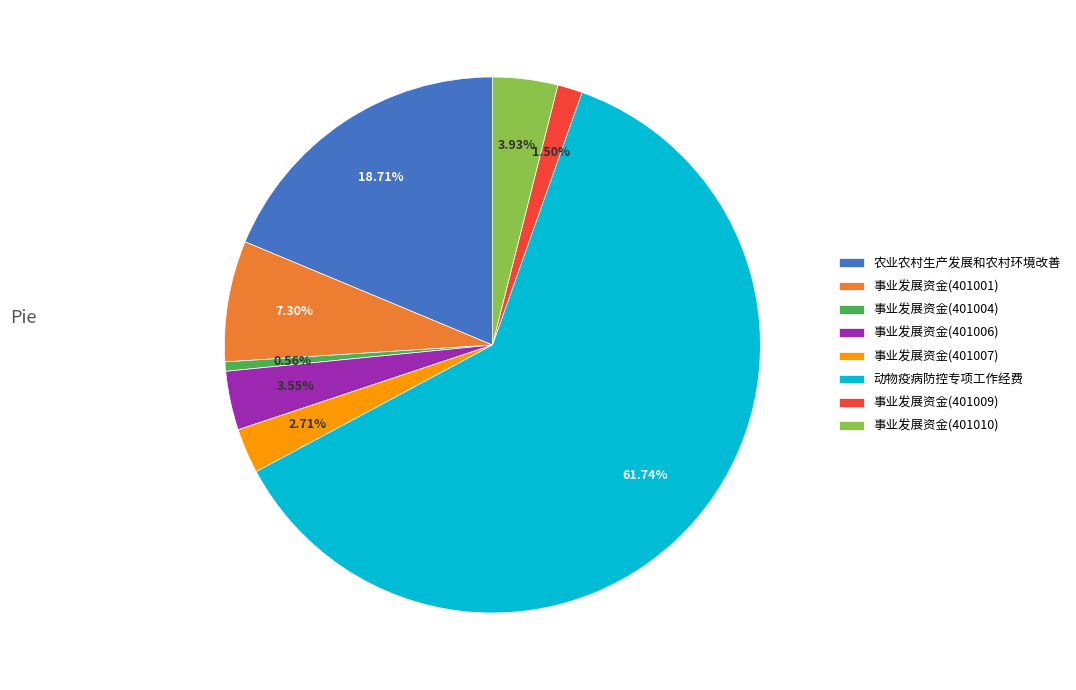

Does 事业发展资金(401010) account for over 50% of the chart?

No